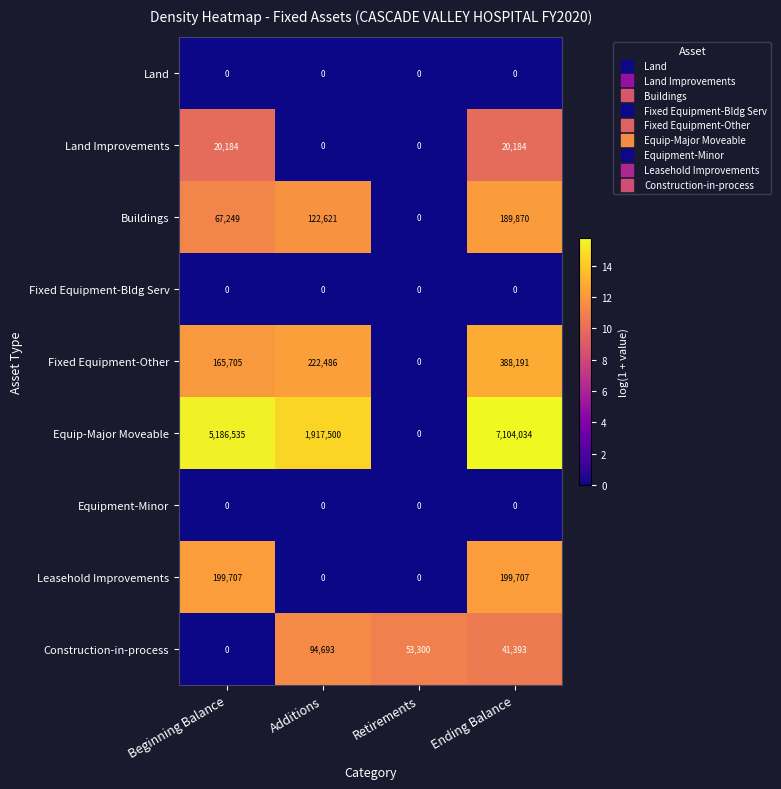

What is the sum of the Equip-Major Moveable values at Beginning Balance and Additions?

7104035